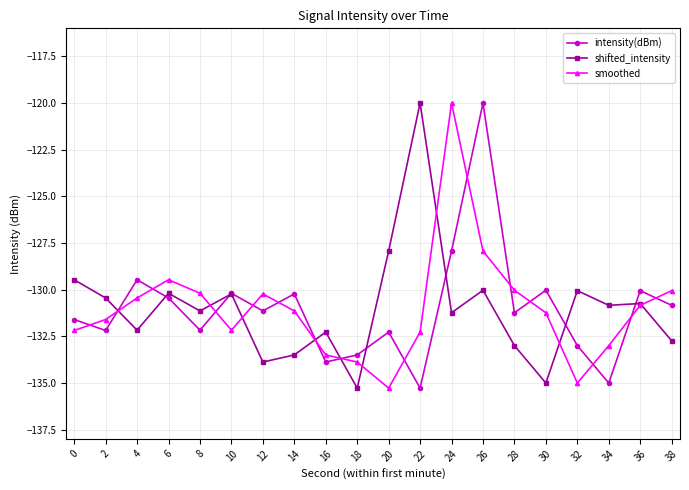

What is the total value across all series at 2?

-394.2